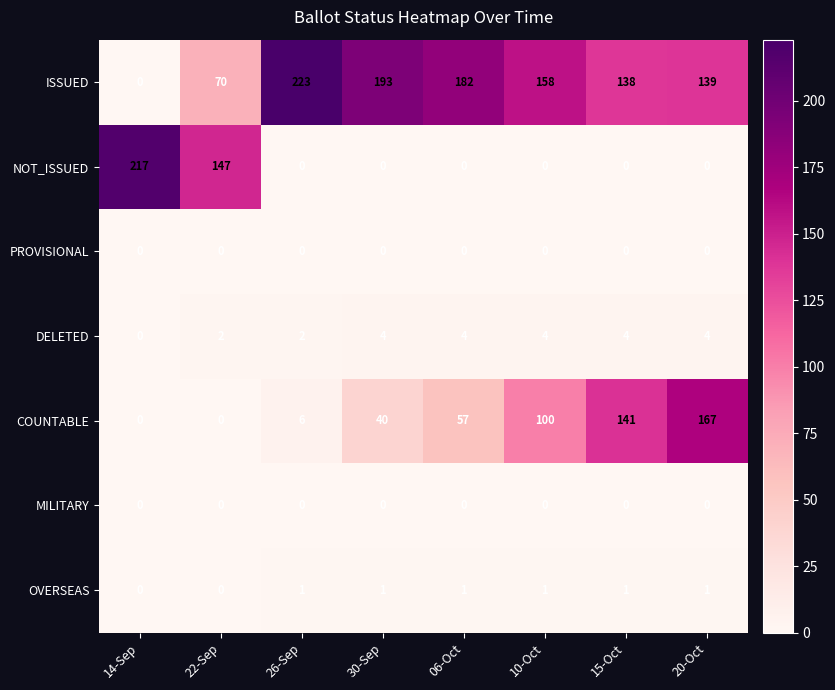

Which series has the largest range (max minus min)?

ISSUED